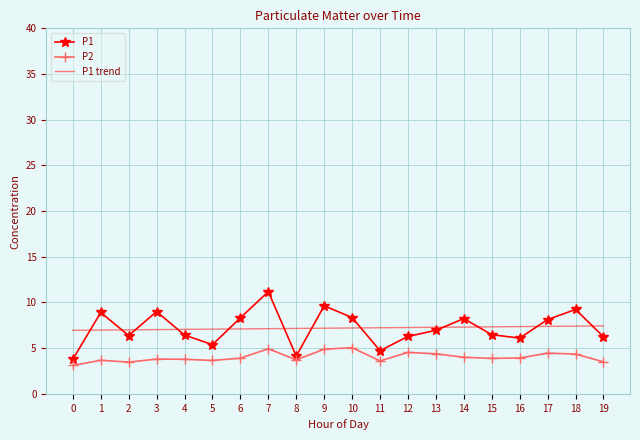

What is the minimum value for P1 trend?

7.0